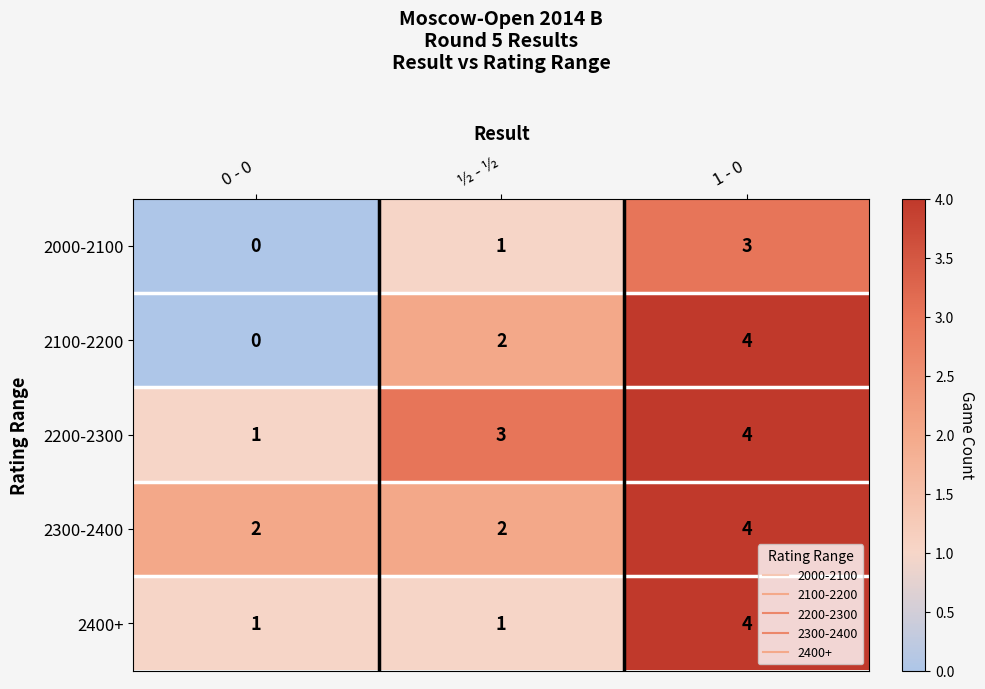

The 2000-2100 series shows 3 at 1 - 0. True or false?

True